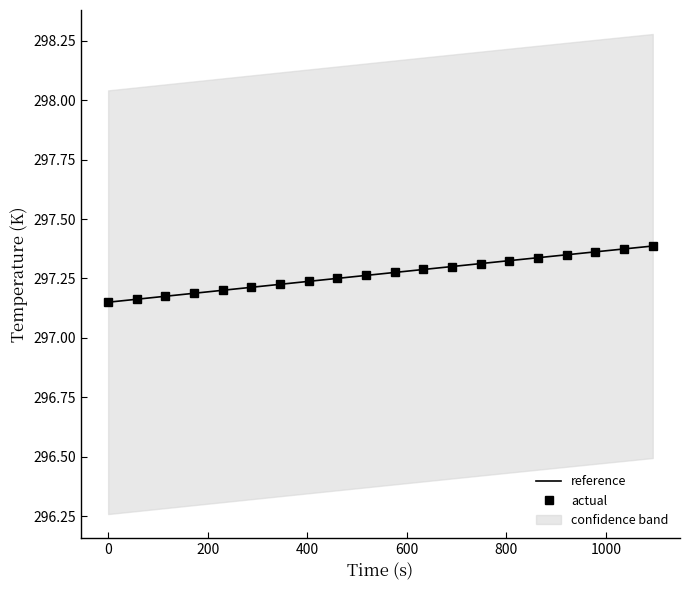

How many times do reference and actual cross each other?

7